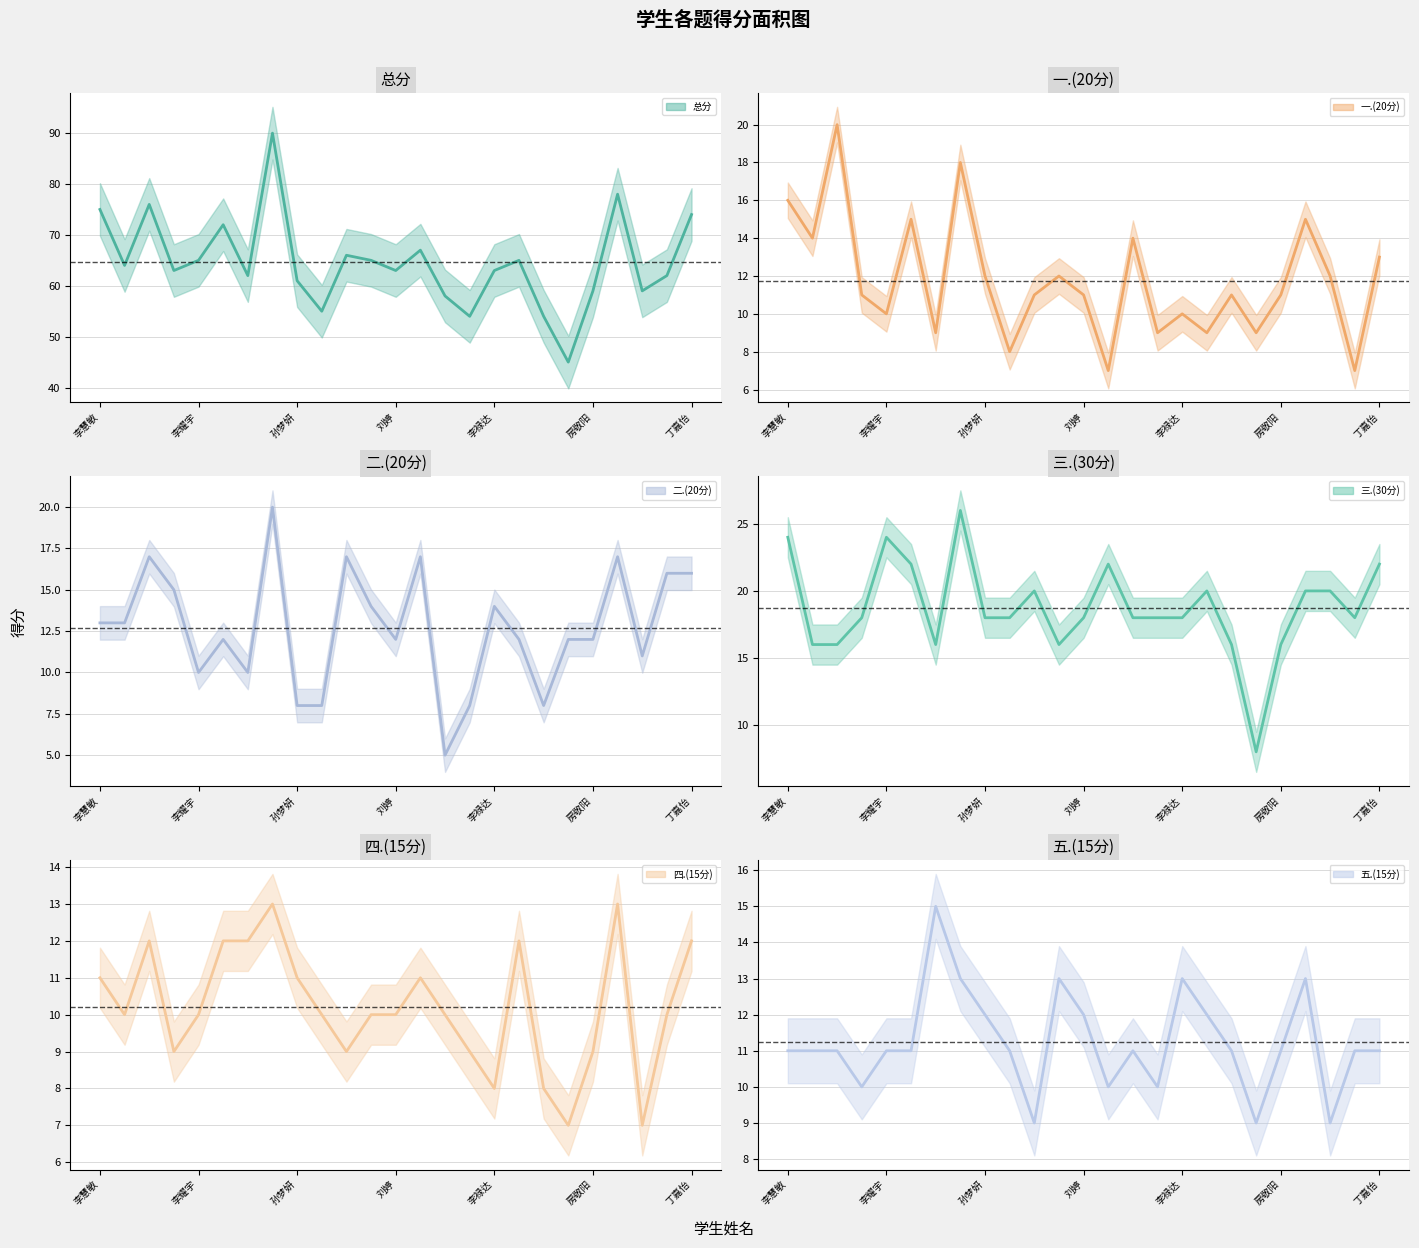

Reading left to right, extract all data points from this chart.

总分: 李慧敏=75	袁菲=64	侯析锐=76	刘宇洁=63	李耀宇=65	王晟阳=72	张力娅=62	孙嘉伦=90	孙梦妍=61	李美林=55	王新宇=66	胡嘉芸=65	刘婷=63	陈冬梅=67	郭翔宇=58	王新月=54	李禄达=63	徐勤勤=65	刘依晨=54	杨荣超=45	房敬阳=59	贺晓天=78	卢忠儒=59	刘香=62	丁嘉怡=74
一.(20分): 李慧敏=16	袁菲=14	侯析锐=20	刘宇洁=11	李耀宇=10	王晟阳=15	张力娅=9	孙嘉伦=18	孙梦妍=12	李美林=8	王新宇=11	胡嘉芸=12	刘婷=11	陈冬梅=7	郭翔宇=14	王新月=9	李禄达=10	徐勤勤=9	刘依晨=11	杨荣超=9	房敬阳=11	贺晓天=15	卢忠儒=12	刘香=7	丁嘉怡=13
二.(20分): 李慧敏=13	袁菲=13	侯析锐=17	刘宇洁=15	李耀宇=10	王晟阳=12	张力娅=10	孙嘉伦=20	孙梦妍=8	李美林=8	王新宇=17	胡嘉芸=14	刘婷=12	陈冬梅=17	郭翔宇=5	王新月=8	李禄达=14	徐勤勤=12	刘依晨=8	杨荣超=12	房敬阳=12	贺晓天=17	卢忠儒=11	刘香=16	丁嘉怡=16
三.(30分): 李慧敏=24	袁菲=16	侯析锐=16	刘宇洁=18	李耀宇=24	王晟阳=22	张力娅=16	孙嘉伦=26	孙梦妍=18	李美林=18	王新宇=20	胡嘉芸=16	刘婷=18	陈冬梅=22	郭翔宇=18	王新月=18	李禄达=18	徐勤勤=20	刘依晨=16	杨荣超=8	房敬阳=16	贺晓天=20	卢忠儒=20	刘香=18	丁嘉怡=22
四.(15分): 李慧敏=11	袁菲=10	侯析锐=12	刘宇洁=9	李耀宇=10	王晟阳=12	张力娅=12	孙嘉伦=13	孙梦妍=11	李美林=10	王新宇=9	胡嘉芸=10	刘婷=10	陈冬梅=11	郭翔宇=10	王新月=9	李禄达=8	徐勤勤=12	刘依晨=8	杨荣超=7	房敬阳=9	贺晓天=13	卢忠儒=7	刘香=10	丁嘉怡=12
五.(15分): 李慧敏=11	袁菲=11	侯析锐=11	刘宇洁=10	李耀宇=11	王晟阳=11	张力娅=15	孙嘉伦=13	孙梦妍=12	李美林=11	王新宇=9	胡嘉芸=13	刘婷=12	陈冬梅=10	郭翔宇=11	王新月=10	李禄达=13	徐勤勤=12	刘依晨=11	杨荣超=9	房敬阳=11	贺晓天=13	卢忠儒=9	刘香=11	丁嘉怡=11